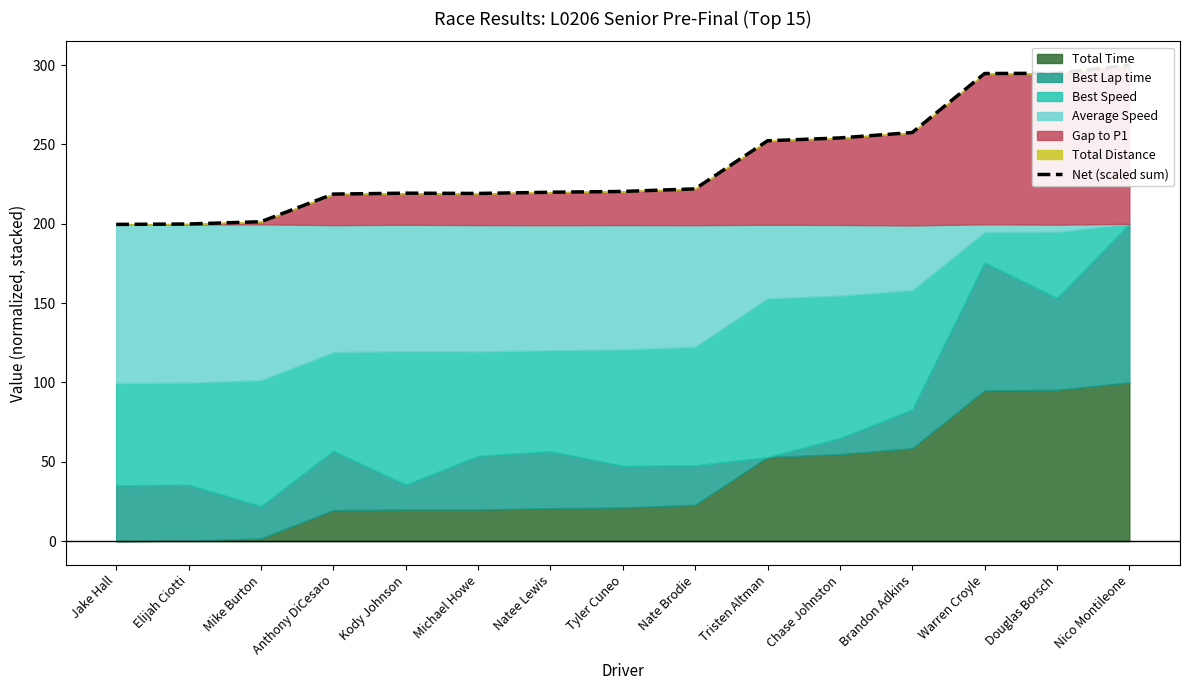

The value at Brandon Adkins is 257.5. True or false?

True